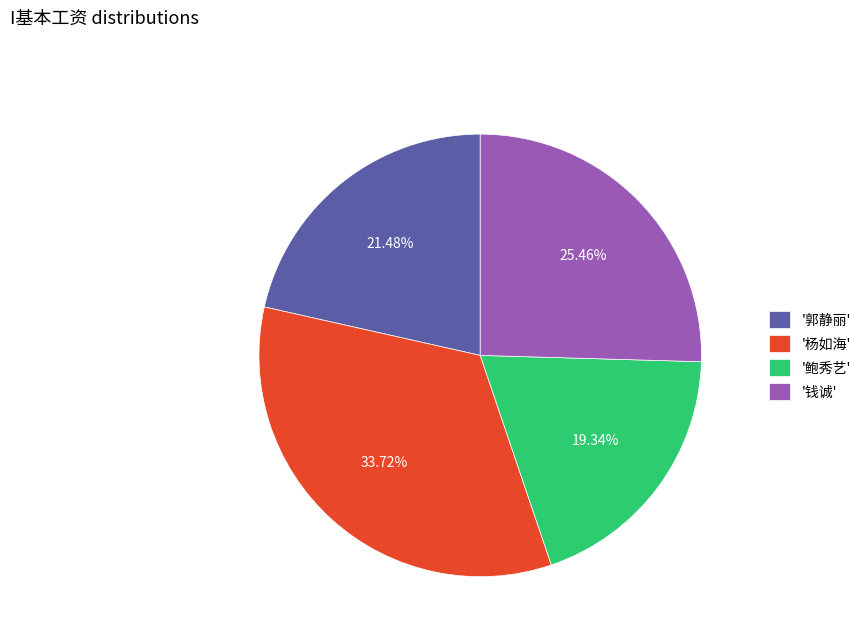

How many segments does this pie chart have?

4